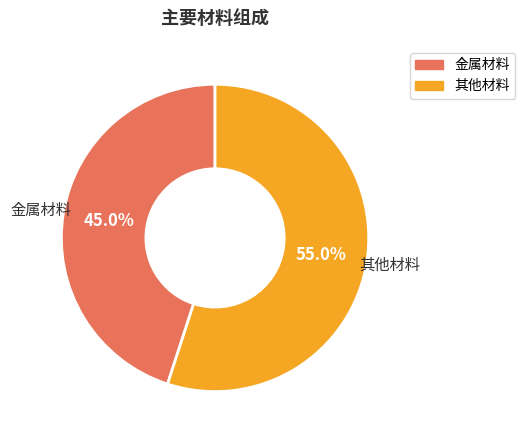

Is there a majority slice in this chart?

Yes